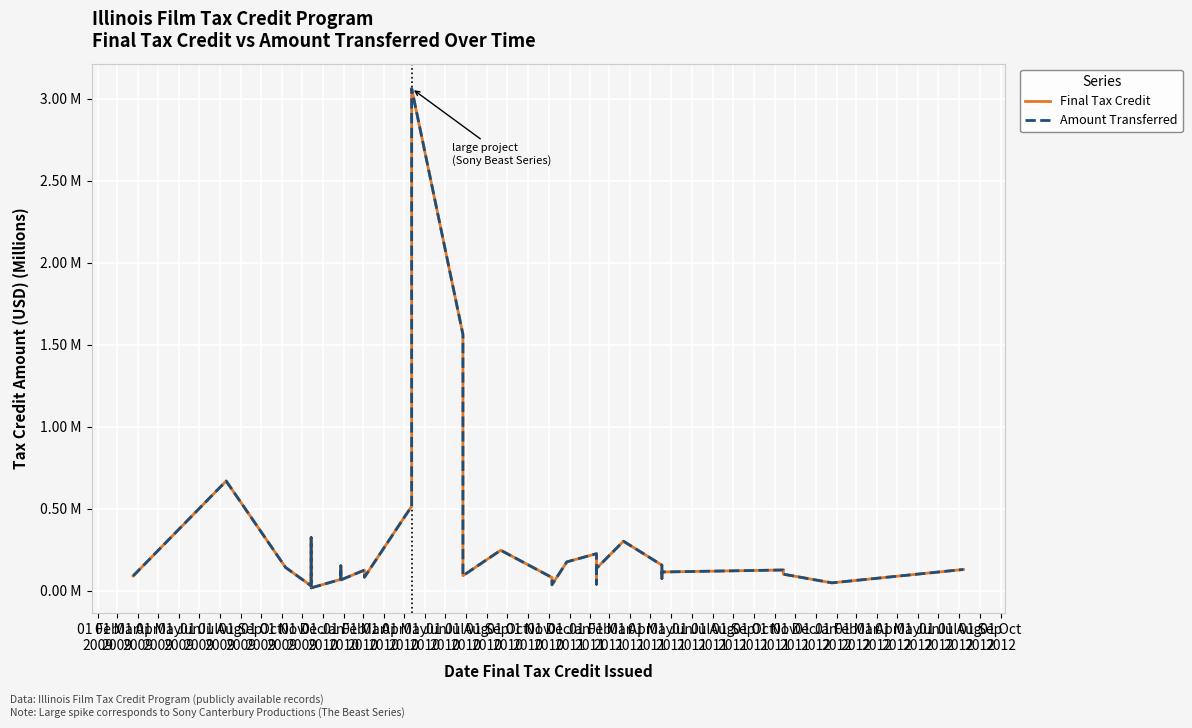

Reading left to right, extract all data points from this chart.

Final Tax Credit: 0.1	0.7	0.1	0.0	0.1	0.1	0.1	0.3	0.3	0.3	0.2	0.0	0.1	0.2	0.1	0.1	0.1	0.1	0.5	3.1	1.6	0.1	0.2	0.1	0.1	0.0	0.2	0.2	0.0	0.1	0.3	0.2	0.1	0.1	0.1	0.1	0.0	0.1
Amount Transferred: 0.1	0.7	0.1	0.0	0.1	0.1	0.1	0.3	0.3	0.3	0.2	0.0	0.1	0.2	0.1	0.1	0.1	0.1	0.5	3.1	1.6	0.1	0.2	0.1	0.1	0.0	0.2	0.2	0.0	0.1	0.3	0.2	0.1	0.1	0.1	0.1	0.0	0.1